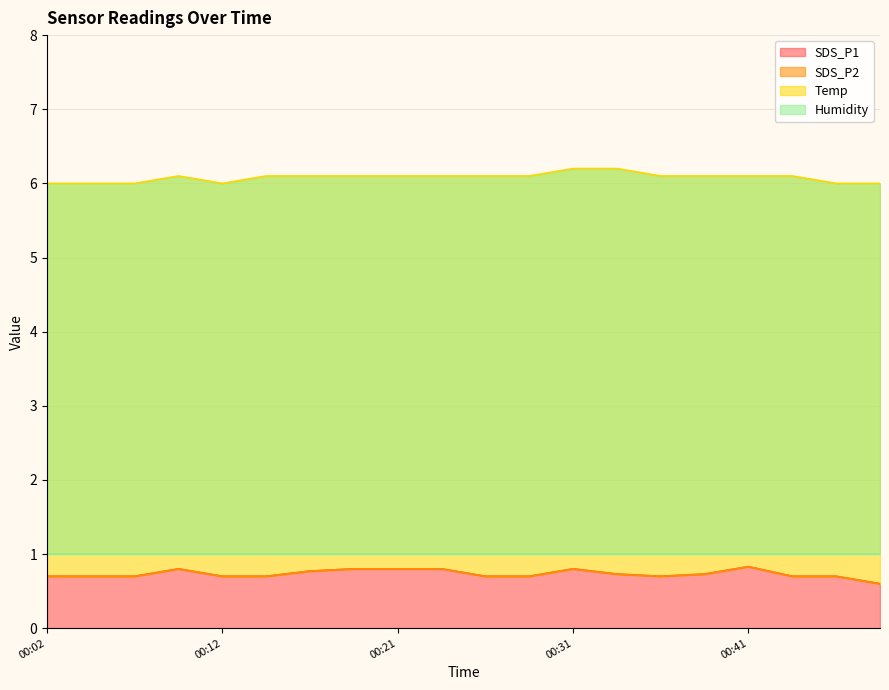

What is the highest value of the SDS_P1 series?

0.8